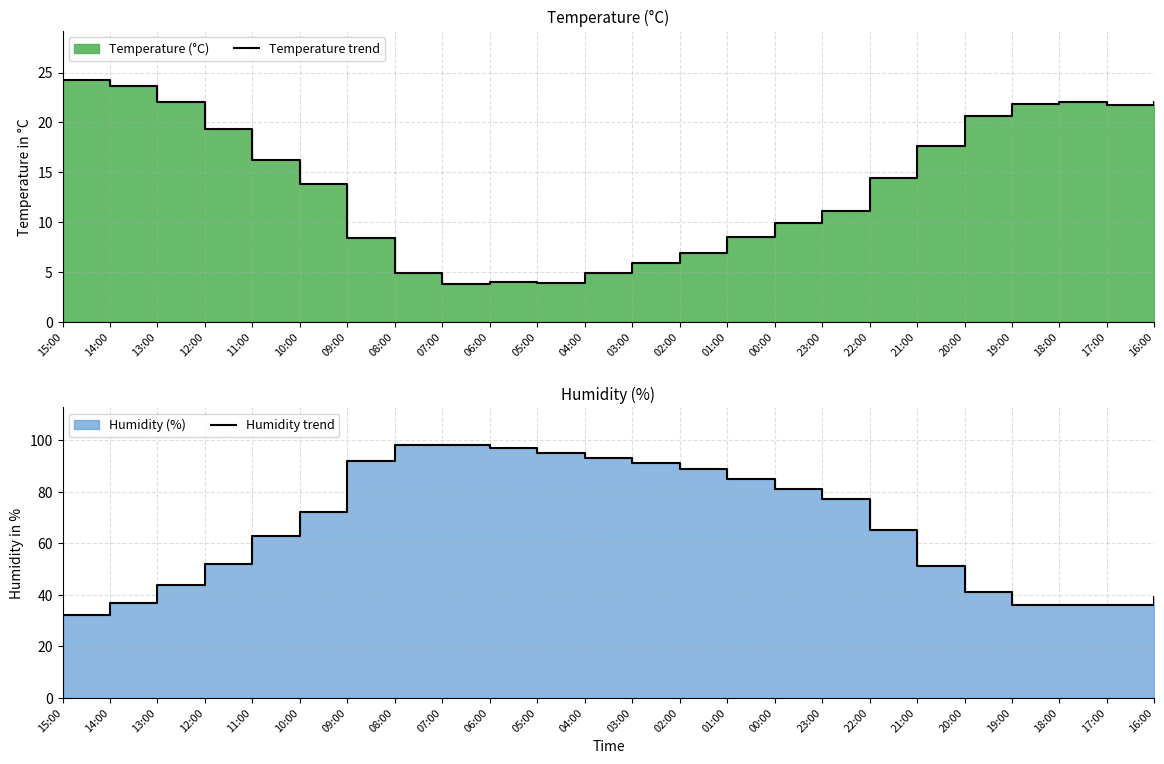

What is the label of the 21st point from the right?

12:00